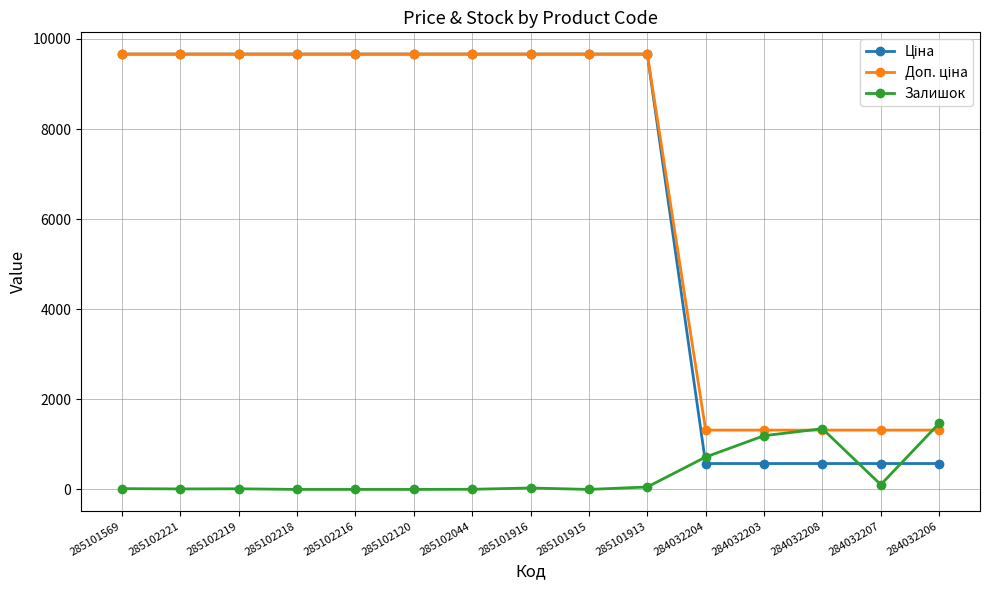

At how many categories does at least one series exceed 3966?

10